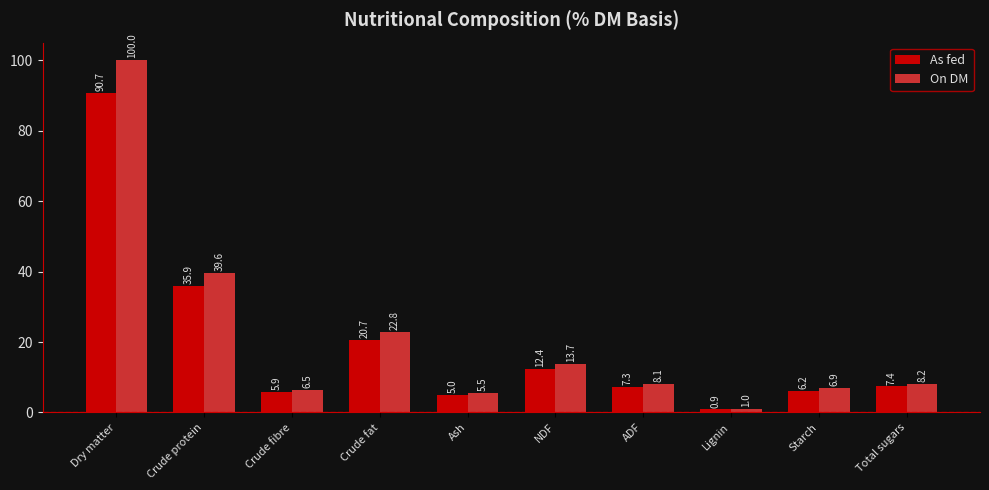

What is the sum of all On DM values?

212.3